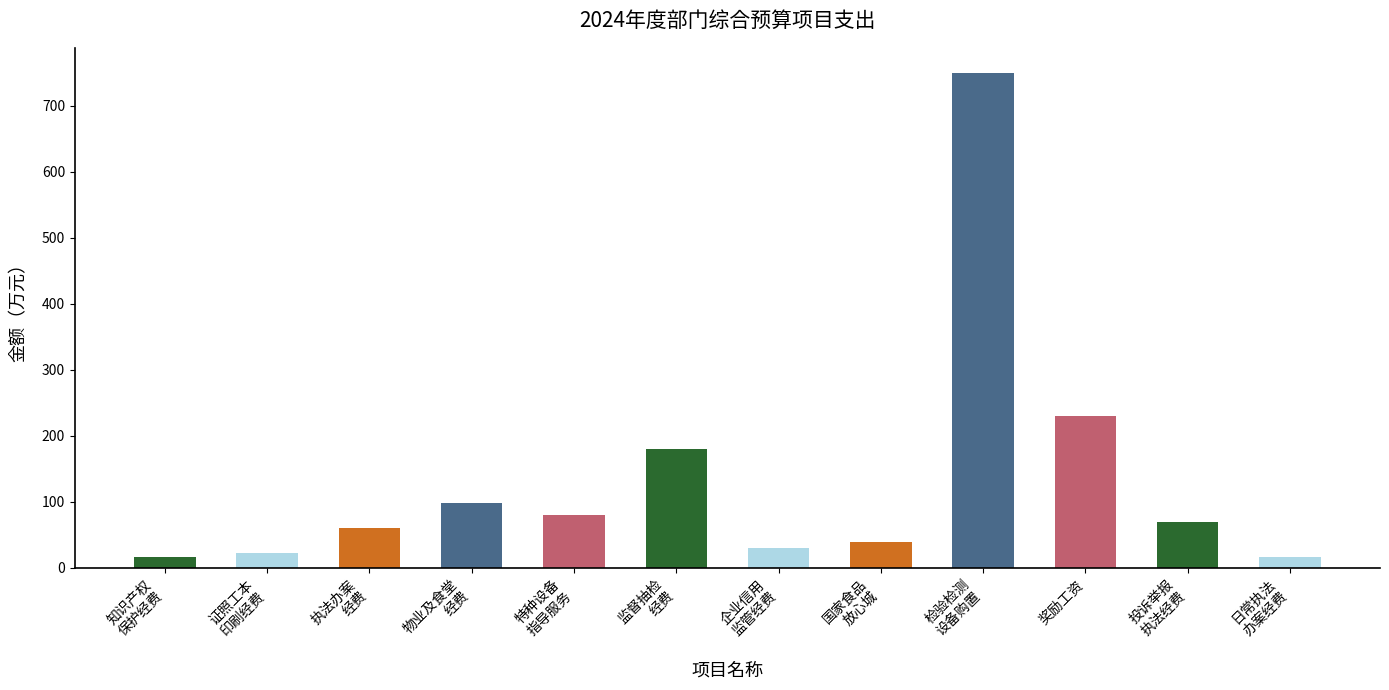

Reading left to right, what are all the values shown in this chart?

16.0	23.4	60.0	99.0	80.0	180.0	30.0	40.0	750.0	230.0	70.0	16.0